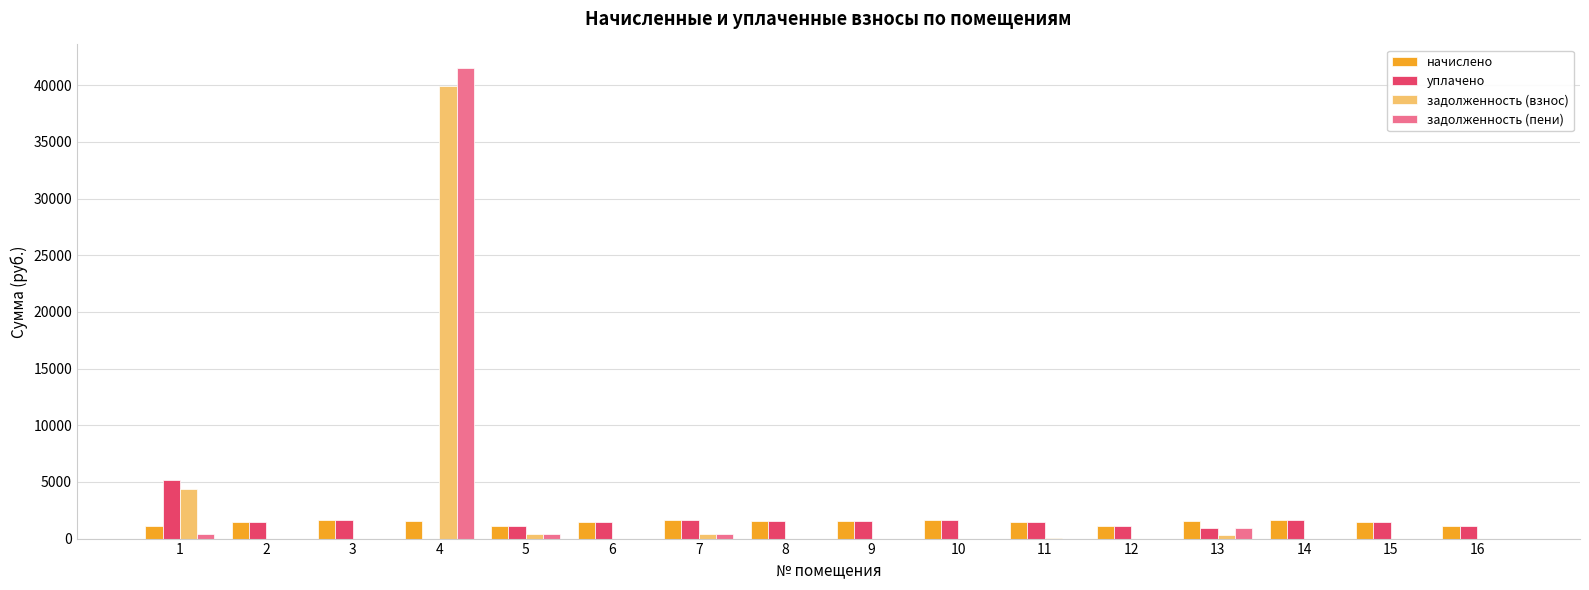

What is the maximum value shown in the chart?

41529.1